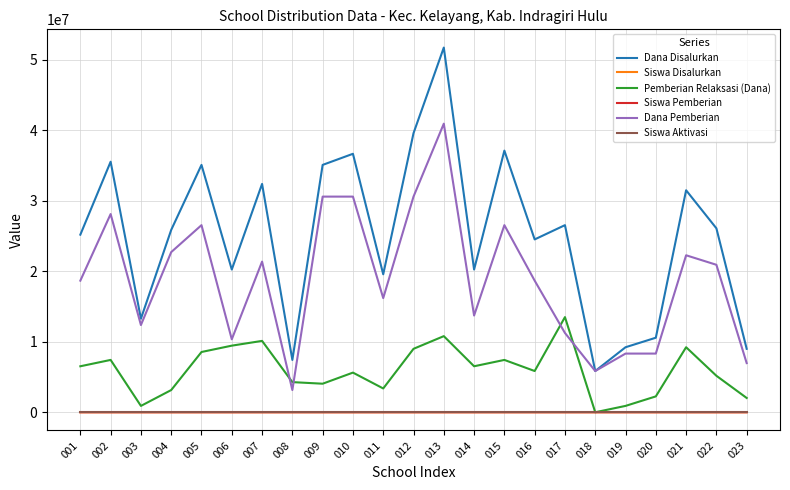

Which series has the largest range (max minus min)?

Dana Disalurkan